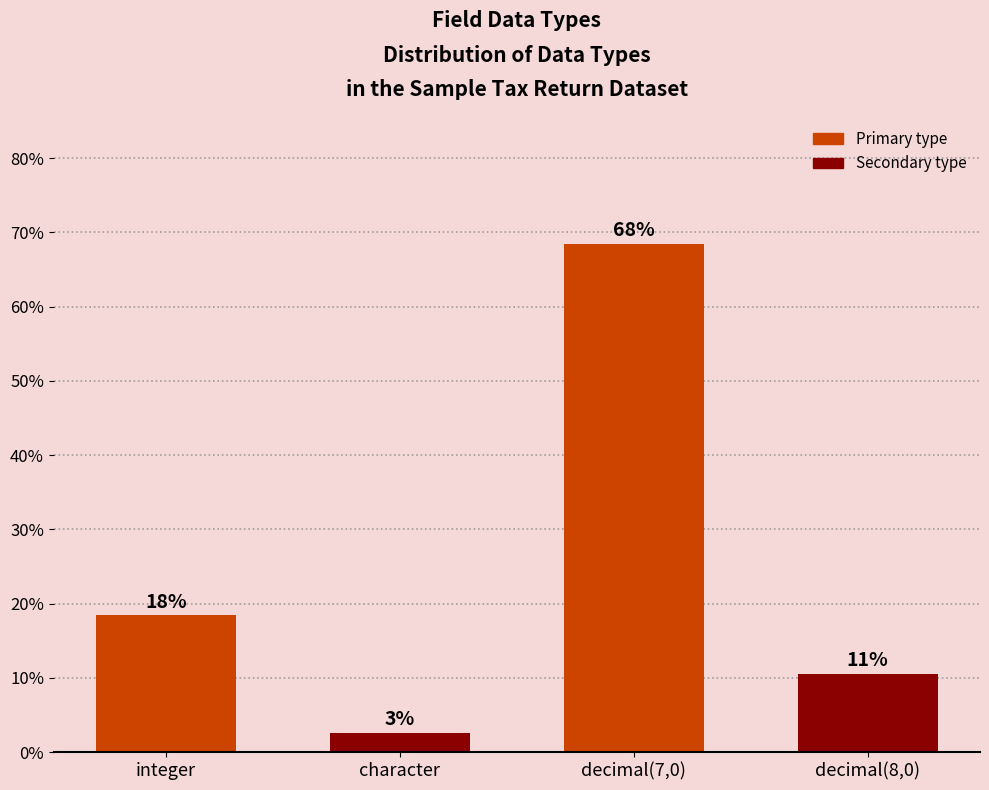

Are the bars horizontal?

No